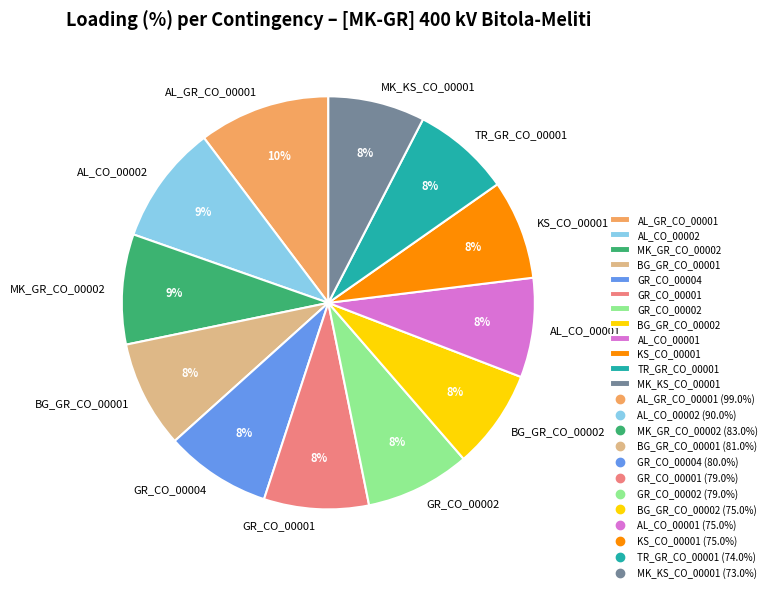

True or false: GR_CO_00001 accounts for 8% of the total.

True